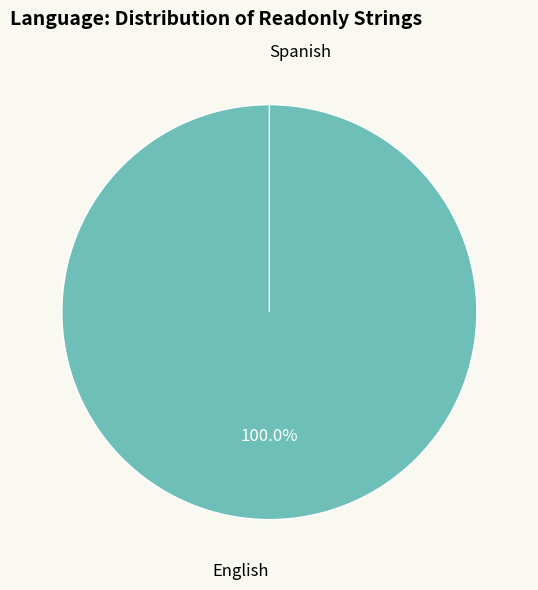

What percentage is the English slice, to the nearest percent?

100%